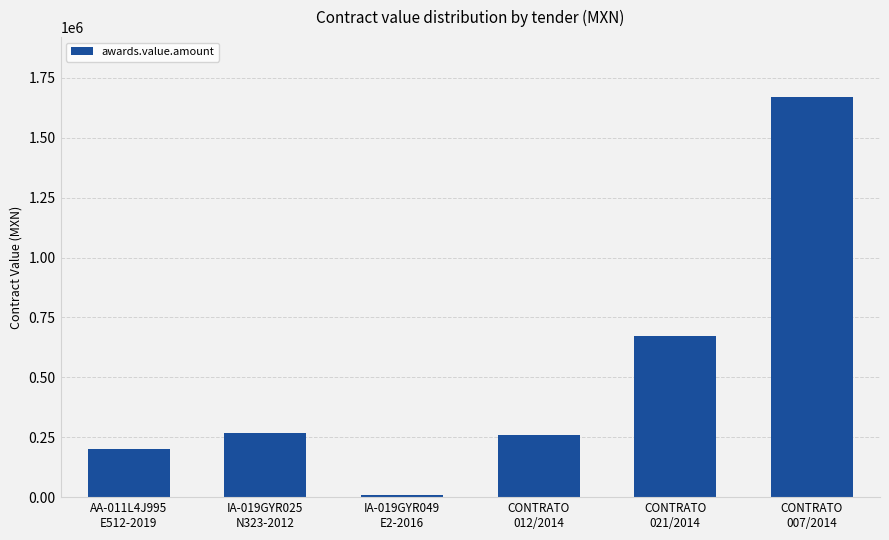

The chart shows a value of 1669410.5 at CONTRATO
007/2014. True or false?

True